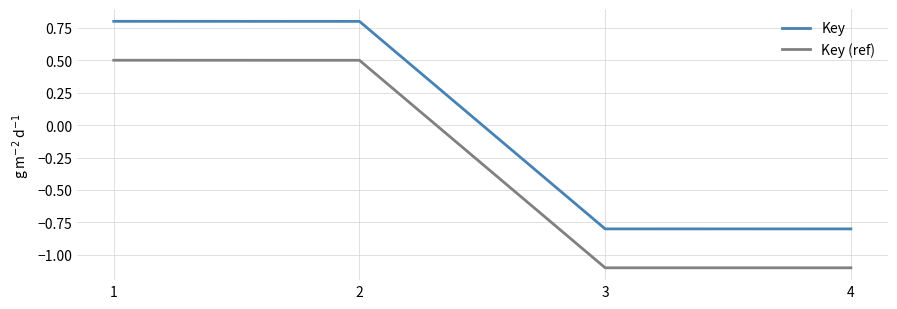

What is the difference between the Key (ref) values at 1 and 3?

1.6